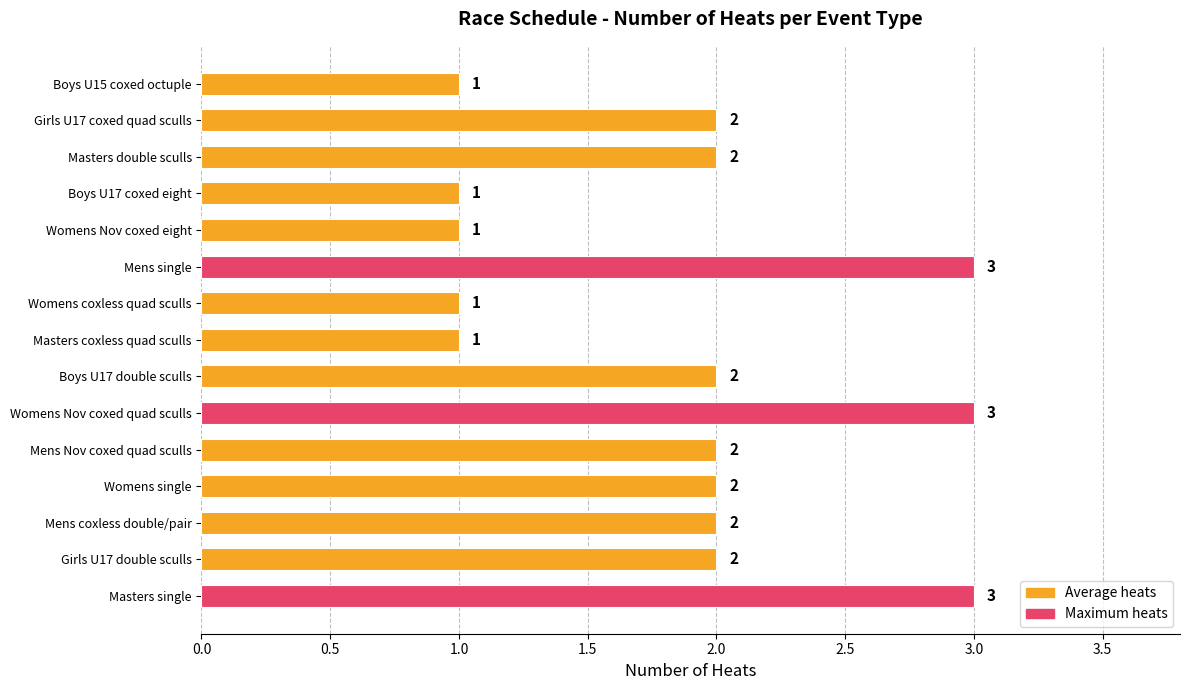

What is the sum of the values at Girls U17 coxed quad sculls and Boys U15 coxed octuple?

3